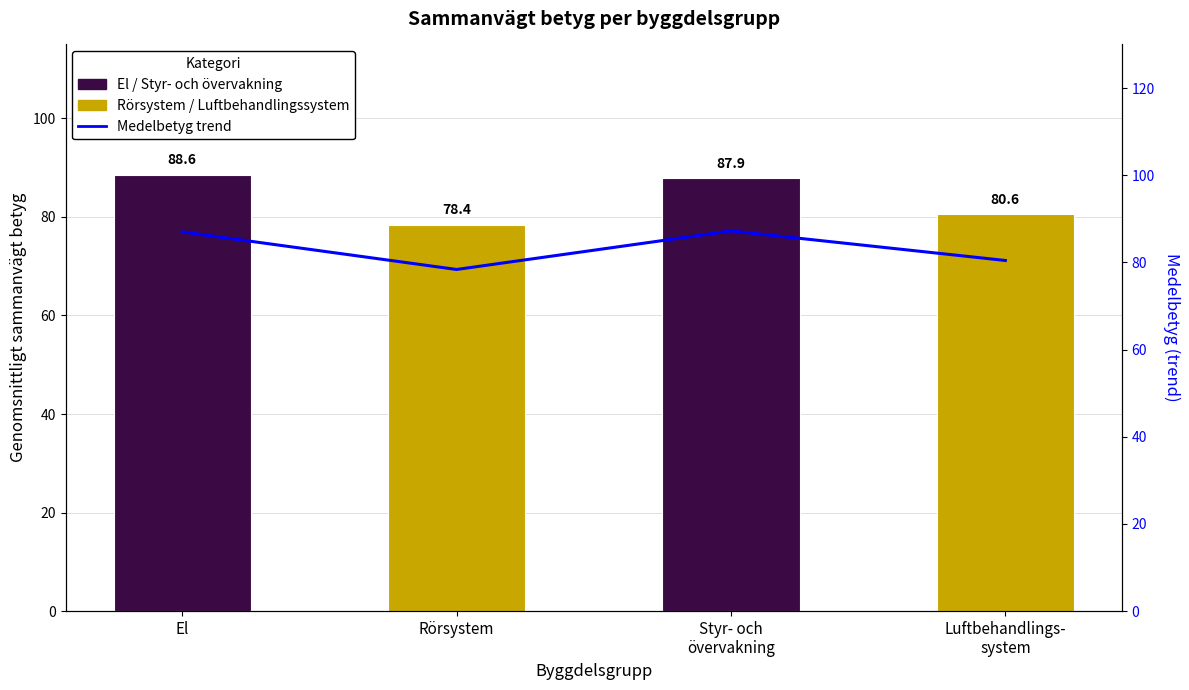

Which label corresponds to the smallest value in the chart?

Rörsystem